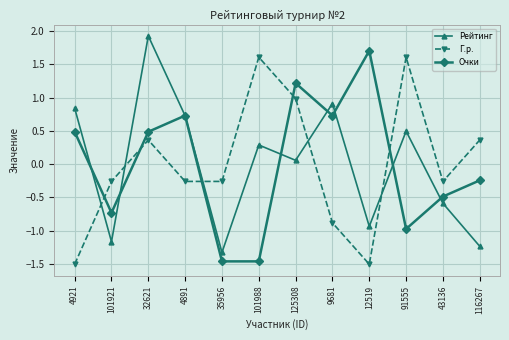

Does the chart have visible grid lines?

Yes